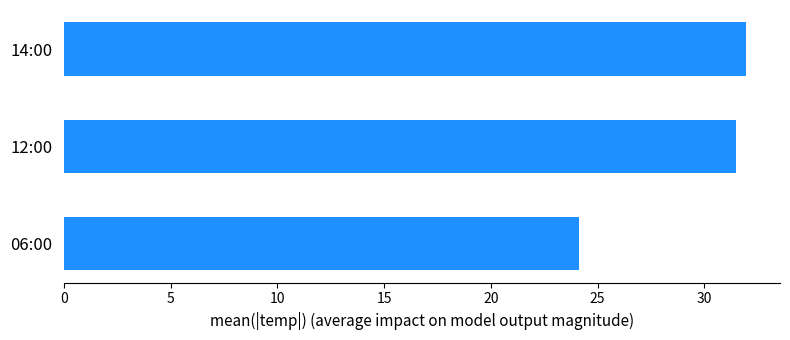

Are the bars horizontal?

Yes